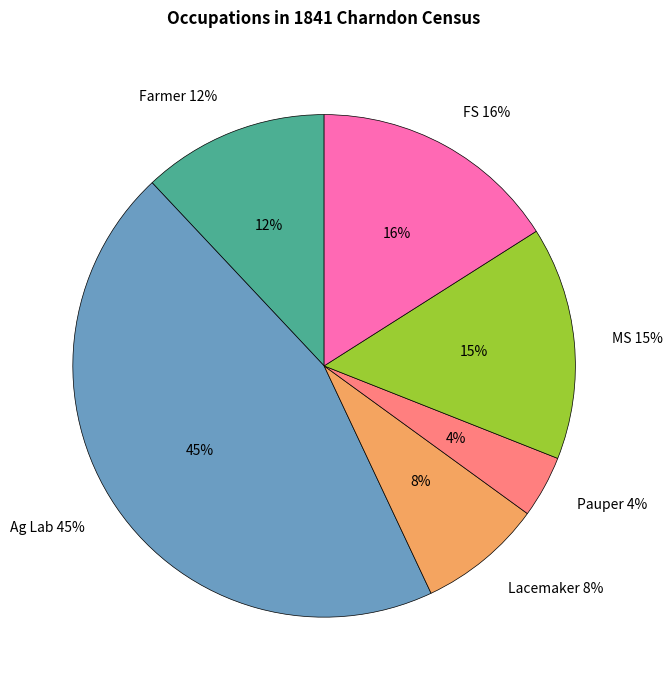

Is there a majority slice in this chart?

No